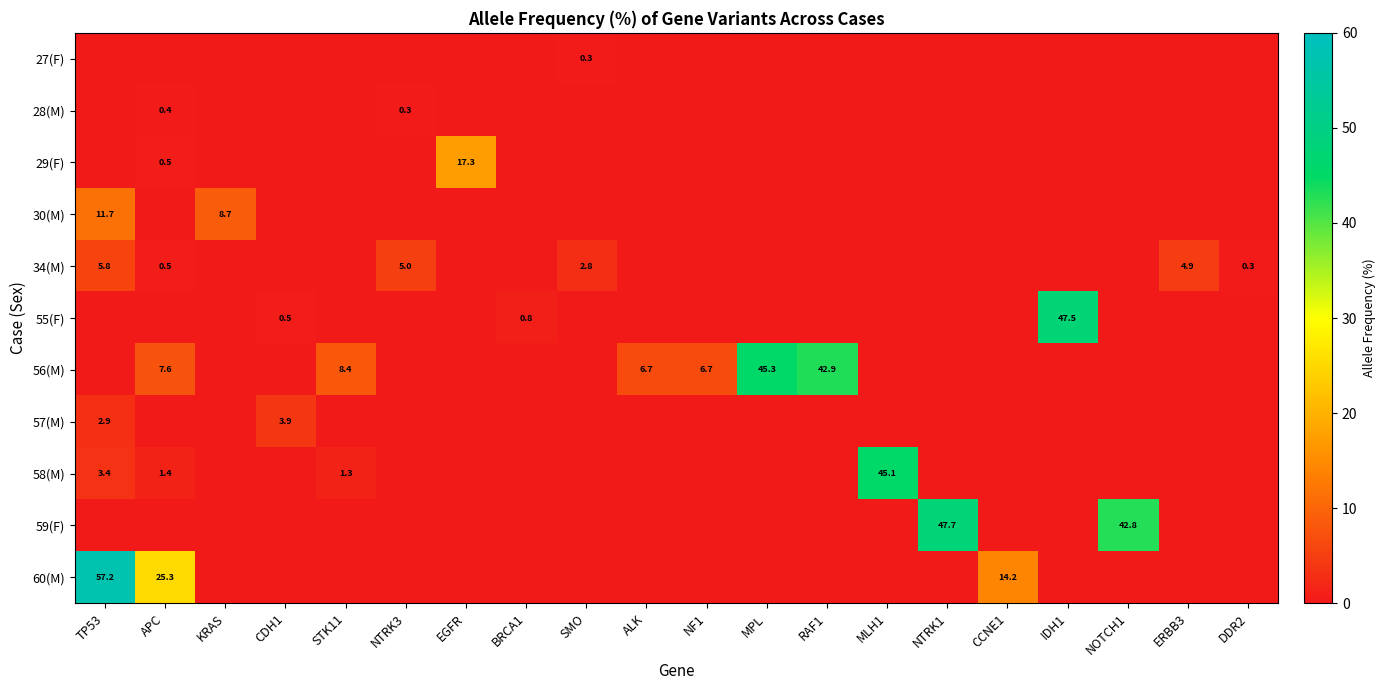

Which category has the lowest value in the 55(F) series?

TP53